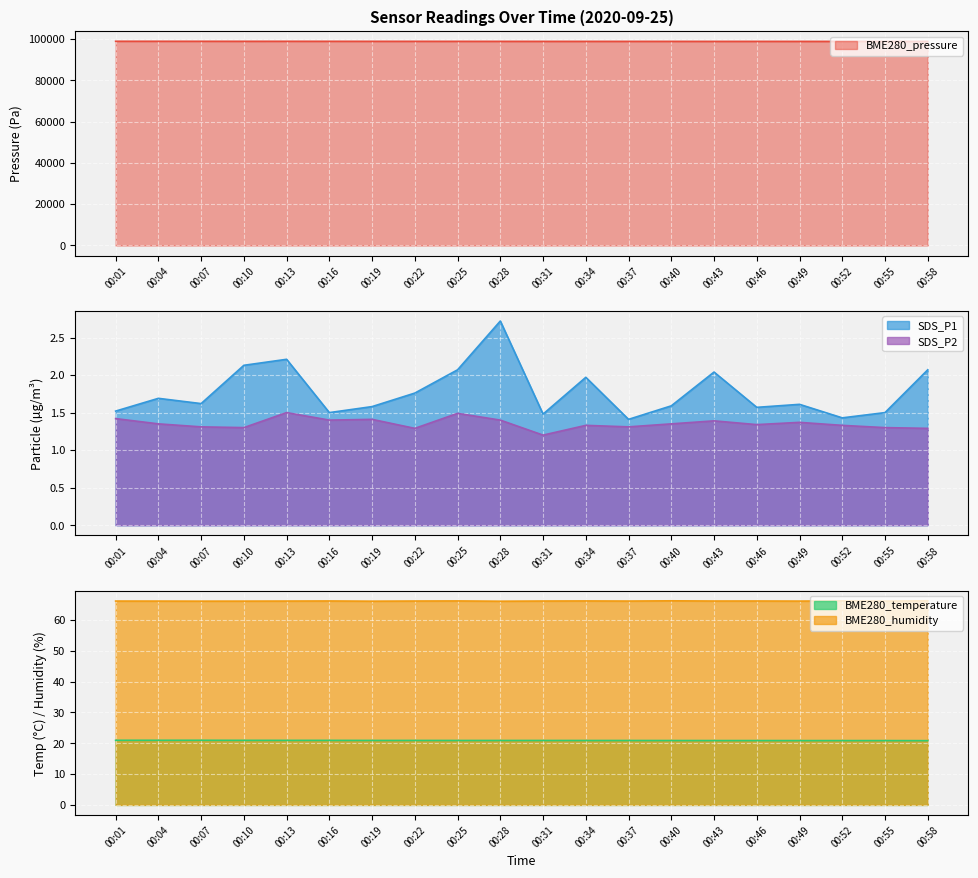

What is the average value of the BME280_temperature series?

20.9